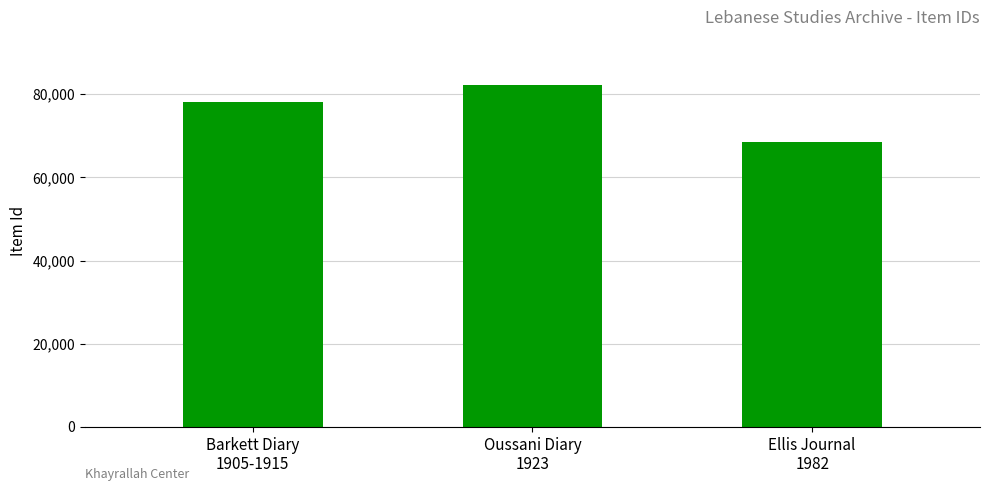

The chart shows a value of 82122 at Oussani Diary
1923. True or false?

True